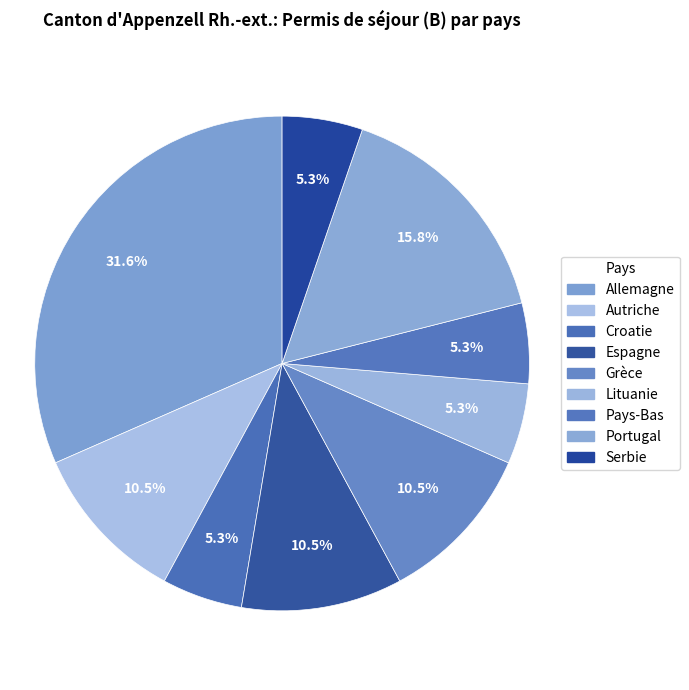

To the nearest percent, what percentage of the pie is Allemagne?

32%